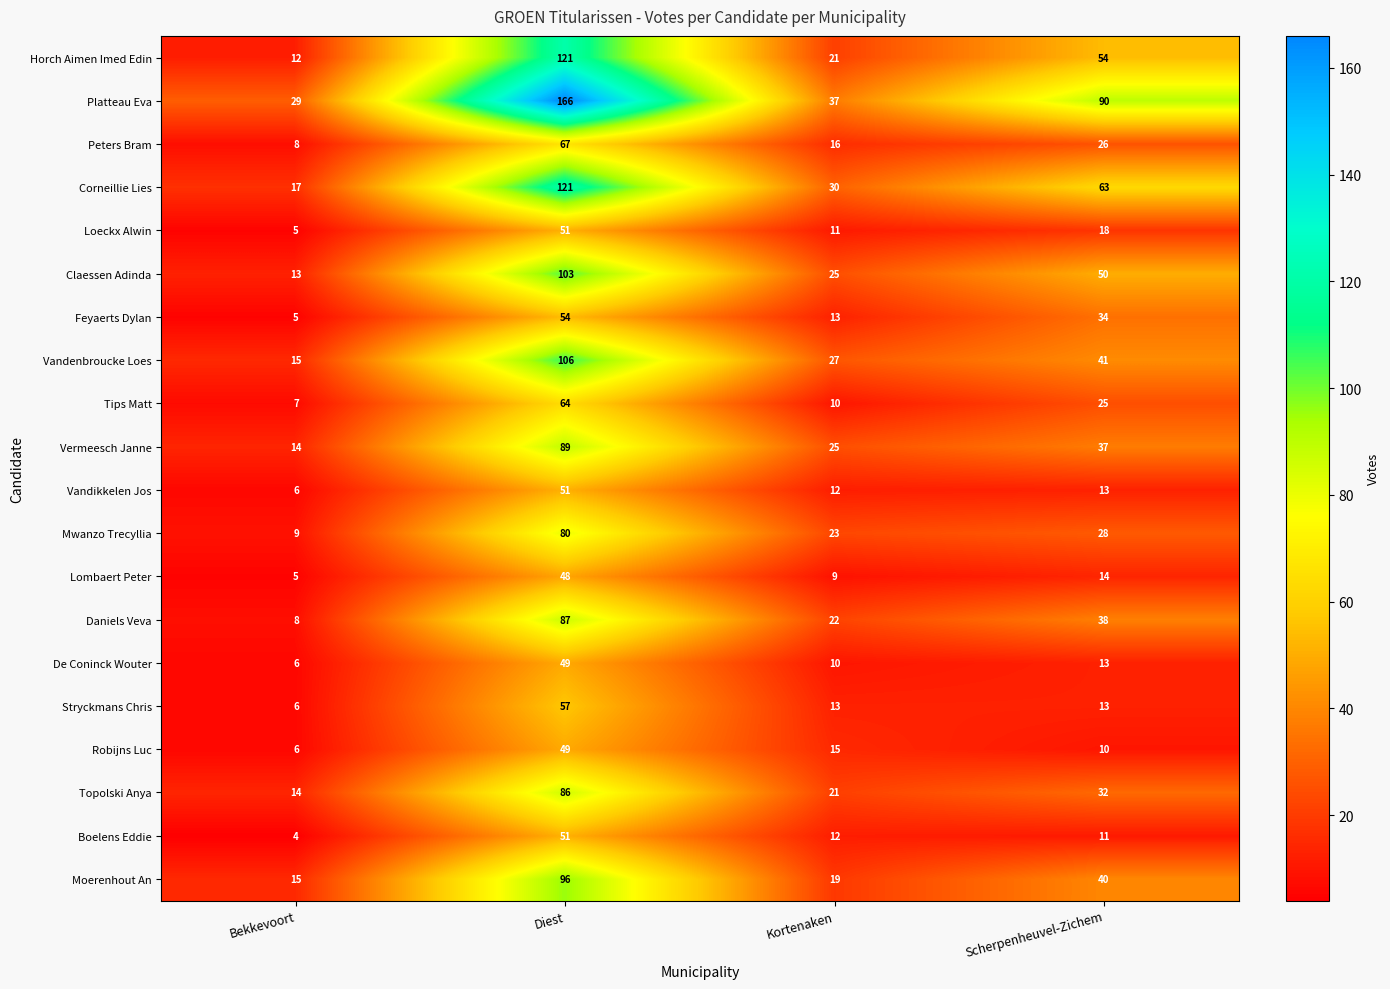

Count the number of data series in this chart.

20